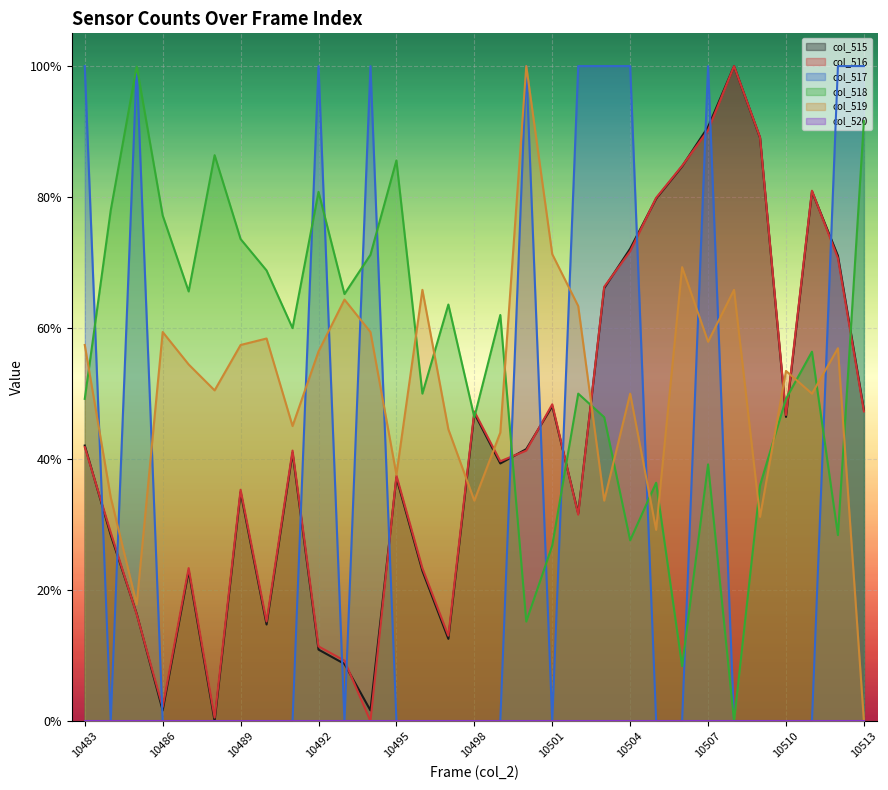

Where is col_516 nearest to the value 0?

10494